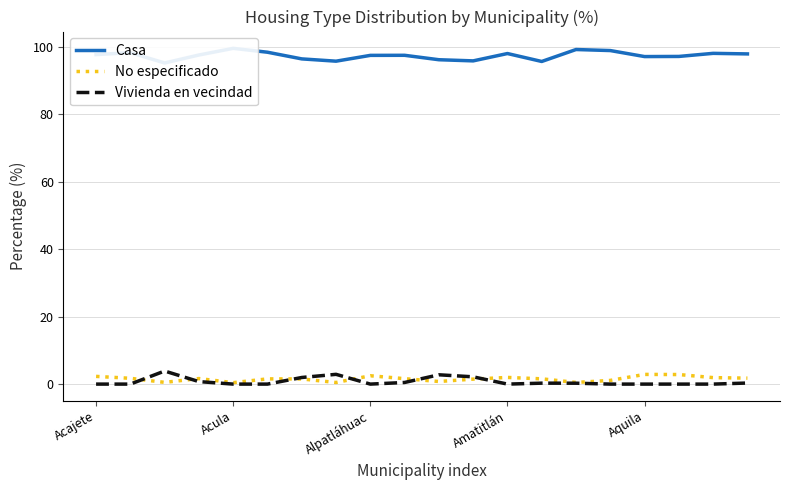

Count the number of data series in this chart.

3